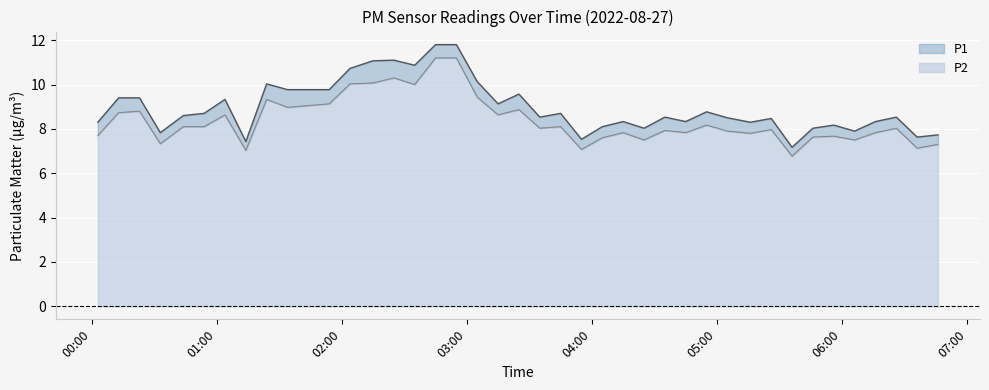

List the labels in order of P1 value, largest first.

02:45, 02:55, 02:25, 02:15, 02:35, 02:04, 03:05, 01:24, 01:34, 01:54, 03:25, 00:13, 00:23, 01:04, 03:15, 04:55, 00:54, 03:45, 00:44, 03:35, 04:35, 06:26, 05:05, 05:26, 04:15, 04:45, 06:16, 00:03, 05:16, 05:56, 04:05, 04:25, 05:46, 06:06, 00:33, 06:46, 06:36, 03:55, 01:14, 05:36